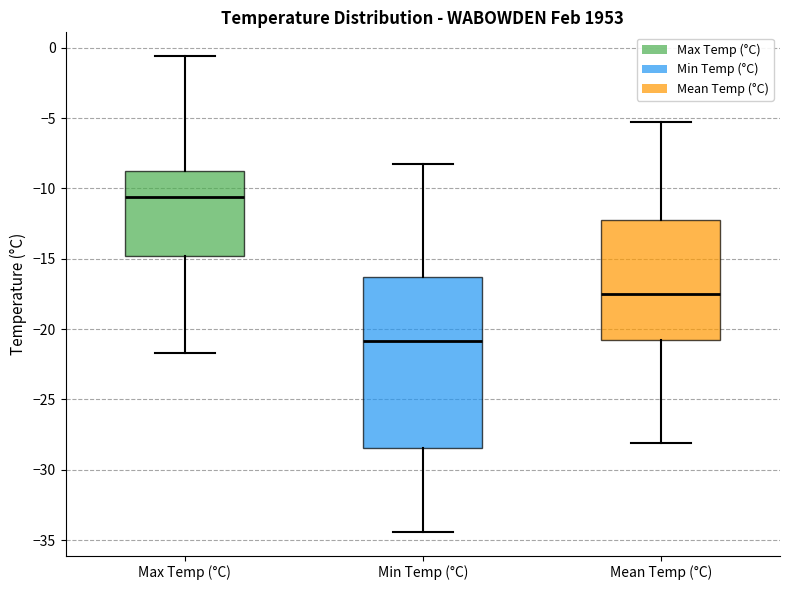

Where is the lower edge of the box for Min Temp (°C) on the y-axis? The values are not printed on the chart, so give them approximately, as read against the axis.

-28.5